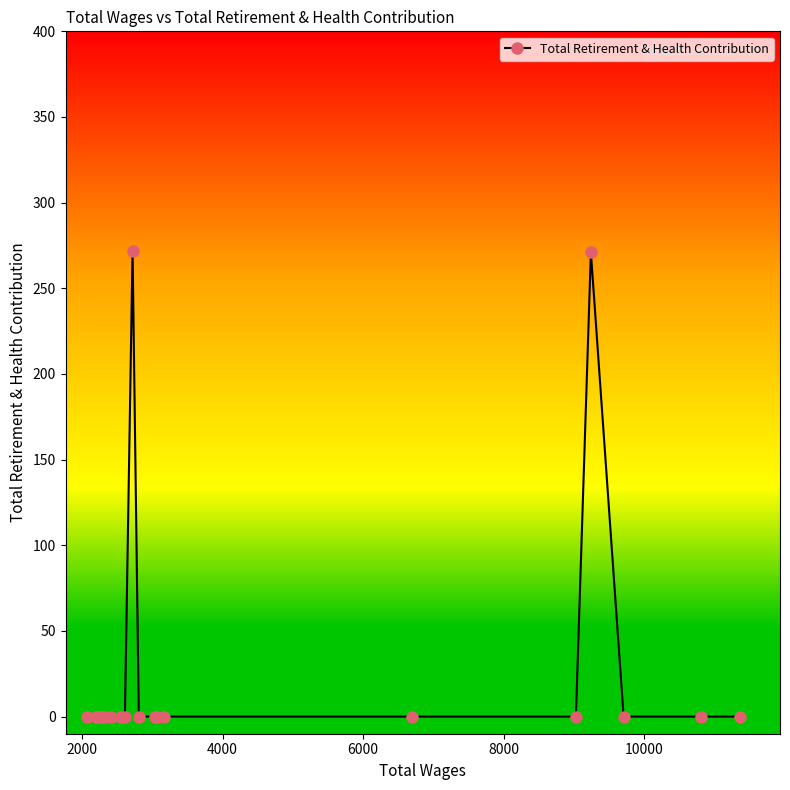

What is the greatest value displayed?

272